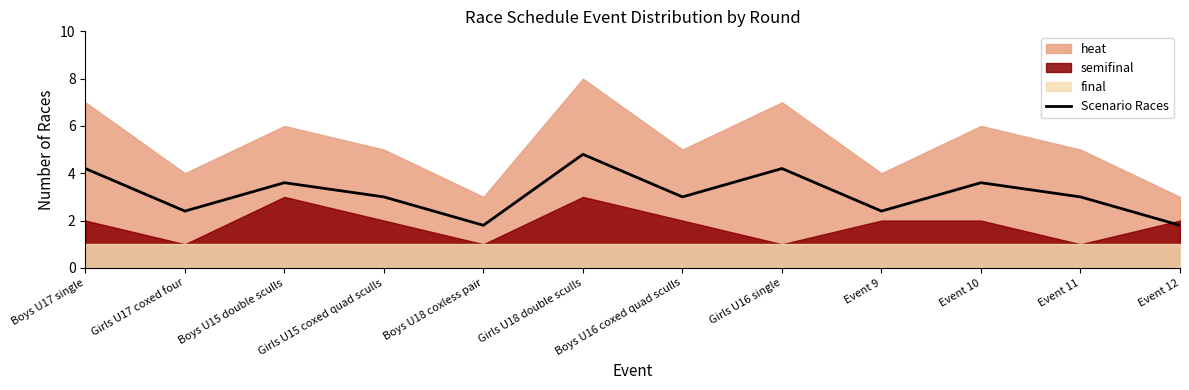

Rank the categories by value from highest to lowest.

Girls U18 double sculls, Boys U17 single, Girls U16 single, Boys U15 double sculls, Event 10, Girls U15 coxed quad sculls, Boys U16 coxed quad sculls, Event 11, Girls U17 coxed four, Event 9, Boys U18 coxless pair, Event 12